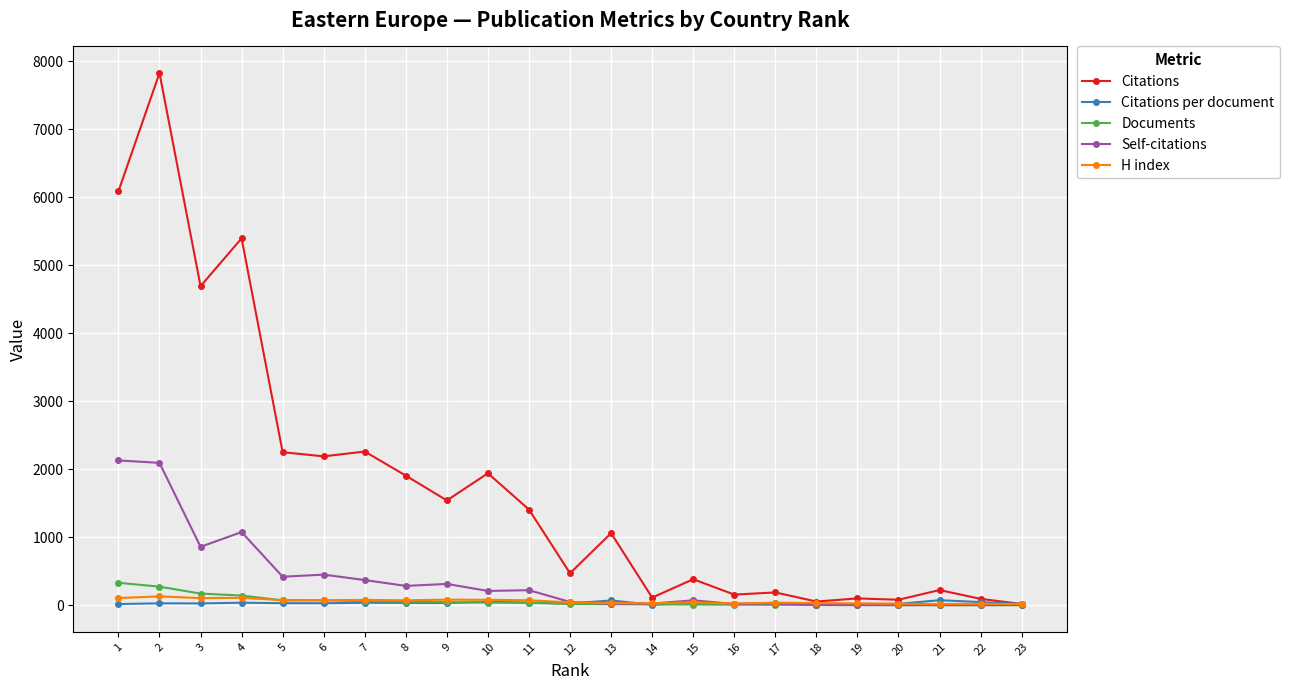

What is the maximum value shown in the chart?

7830.0